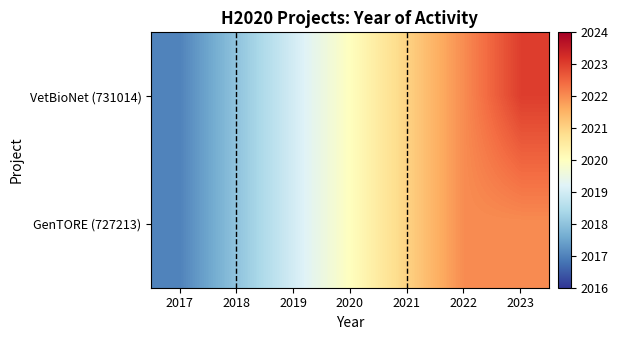

Reading left to right, list all the values displayed in this chart.

VetBioNet (731014): 2017=2017	2018=2018	2019=2019	2020=2020	2021=2021	2022=2022	2023=2023
GenTORE (727213): 2017=2017	2018=2018	2019=2019	2020=2020	2021=2021	2022=2022	2023=2022